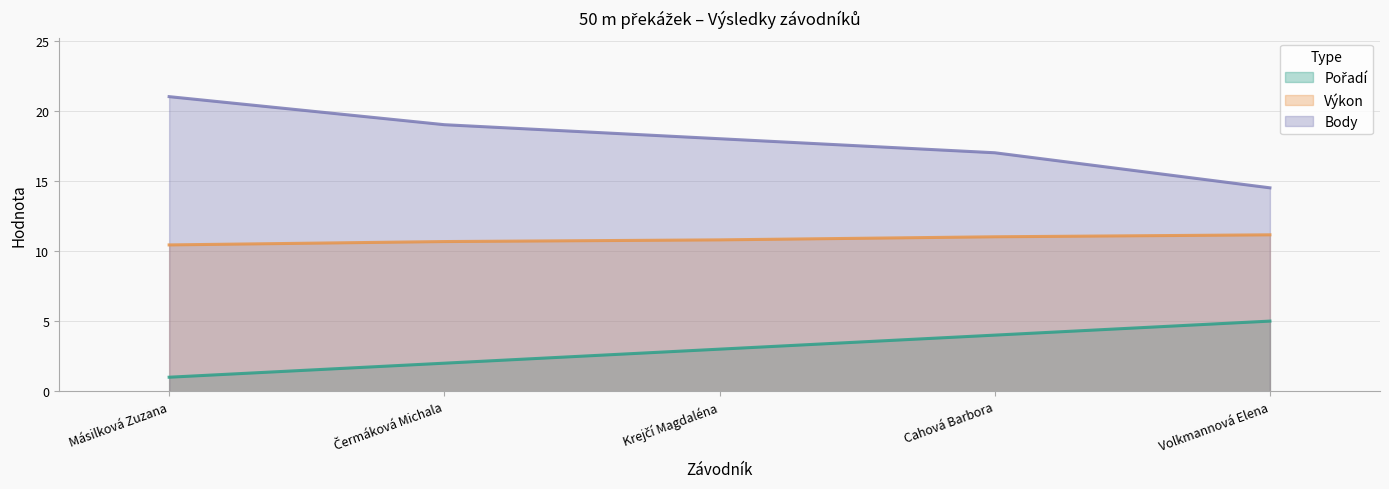

True or false: Pořadí and Výkon intersect in this chart.

False